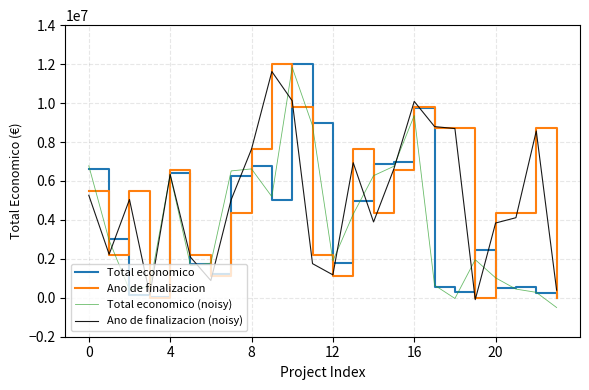

In Ano de finalizacion (noisy), how many points are lower than both neighbors (excluding endpoints)?

6